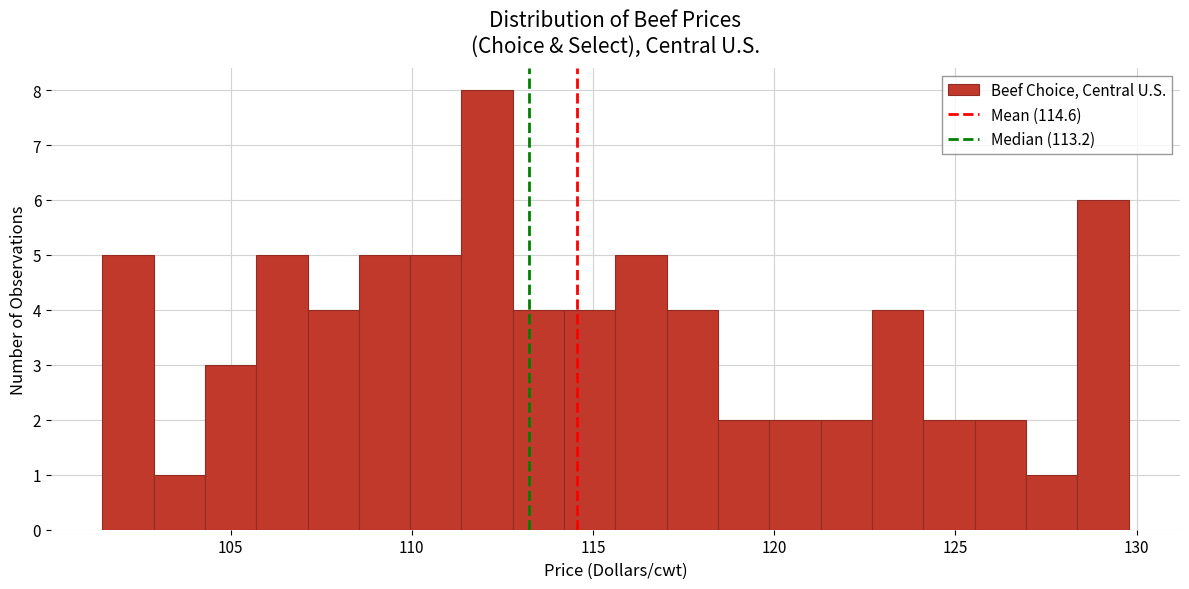

Around what value on the x-axis is the tallest bar? Give the approximate position of its centre, as read against the axis.

112.0